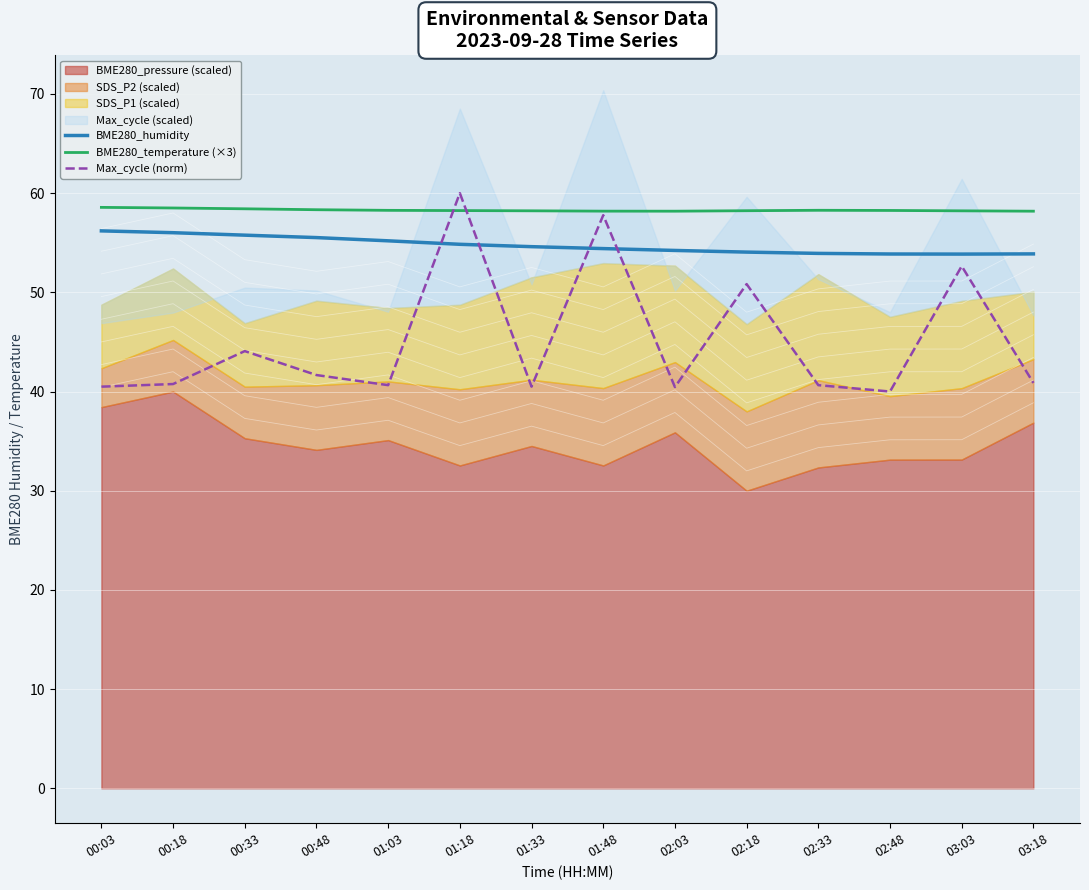

The value of BME280_temperature (×3) at 00:18 is 58.5. True or false?

True